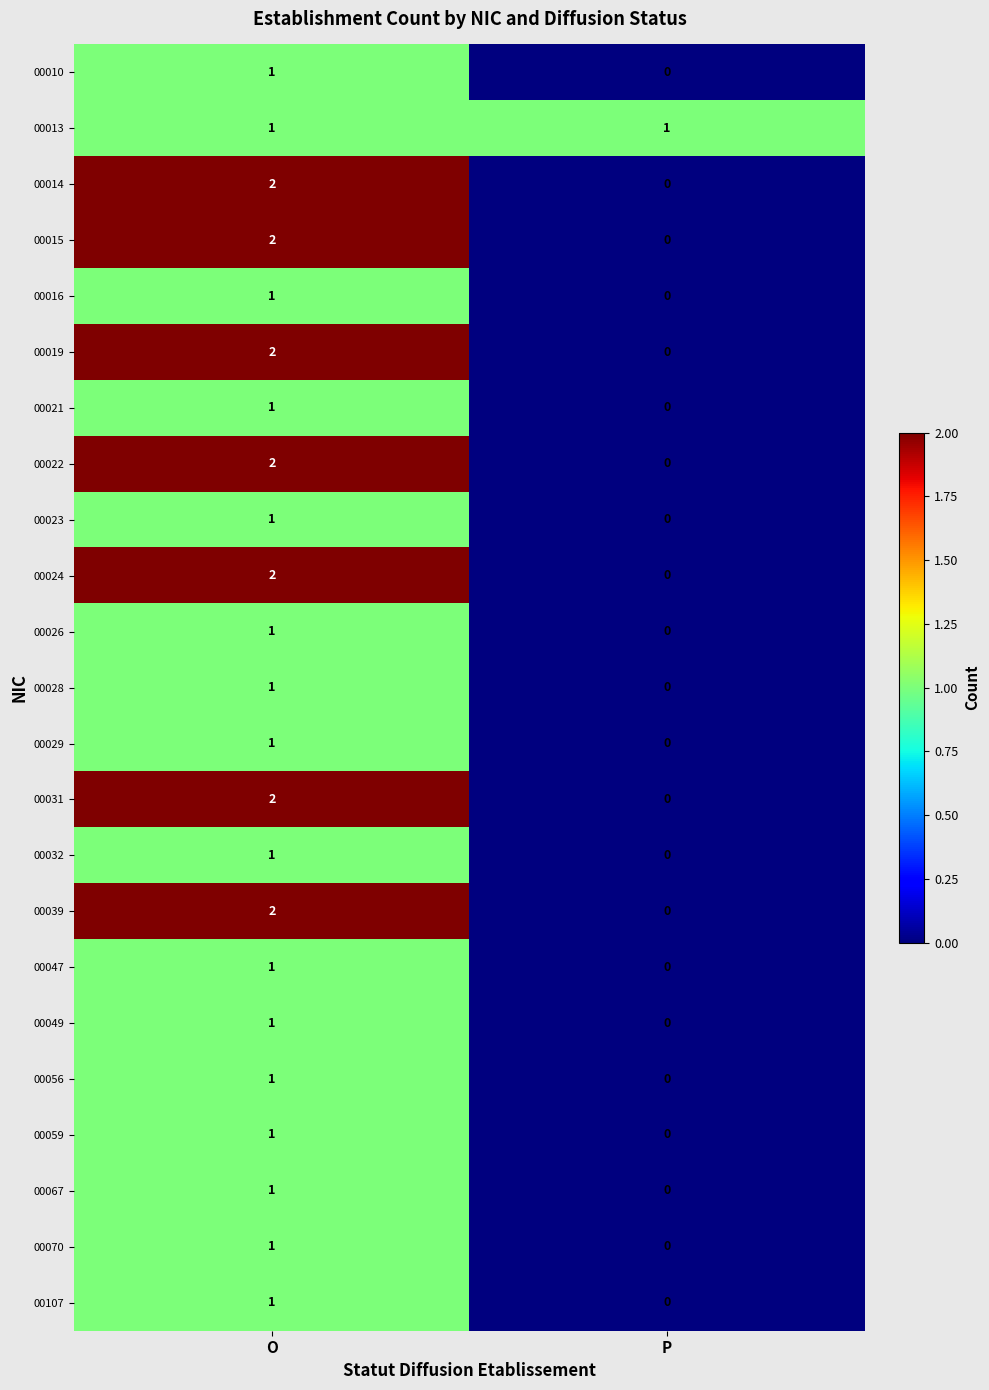

The value of 00015 at O is 0. True or false?

False